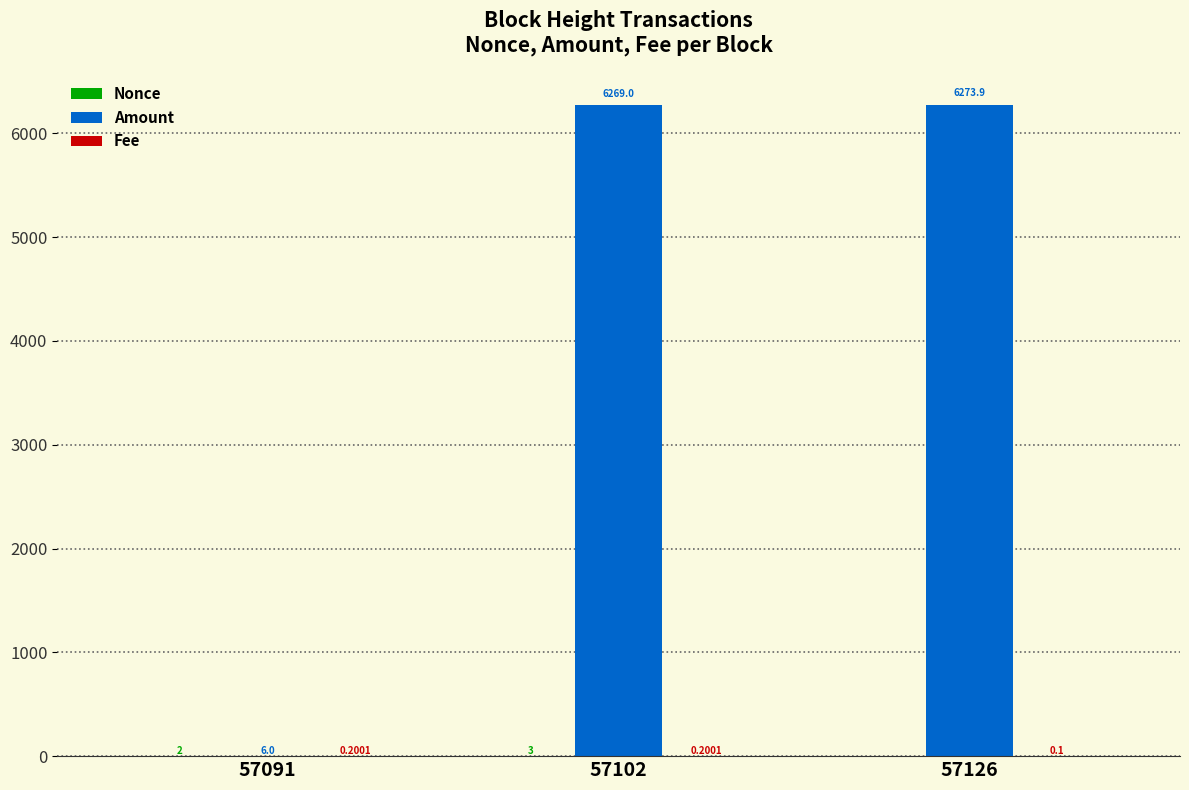

What is the sum of all Amount values?

12548.9